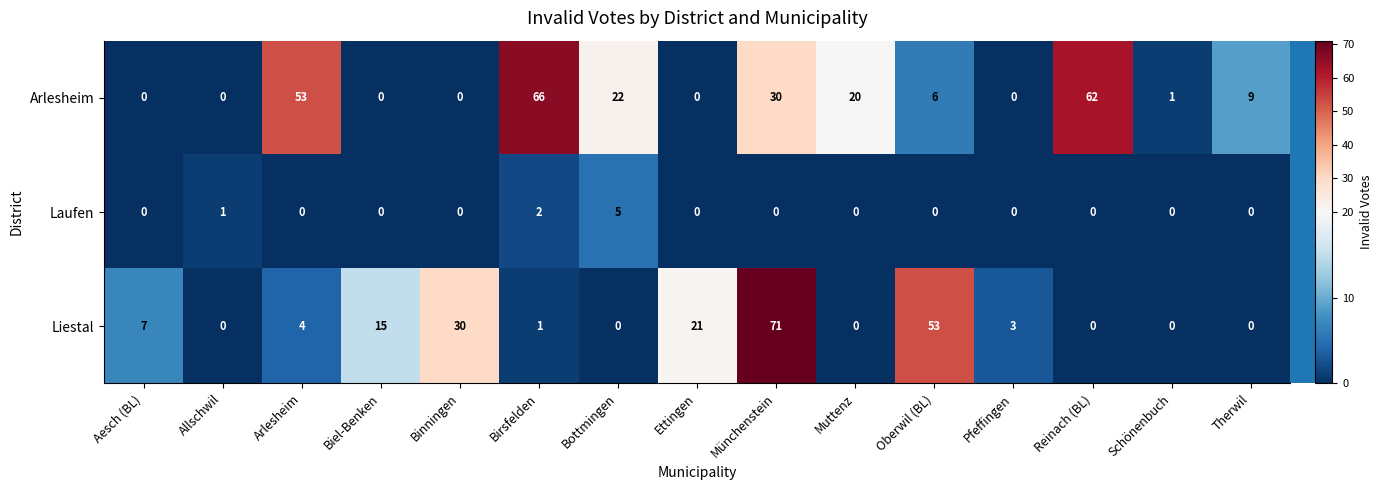

How many positive values does the Liestal series have?

9